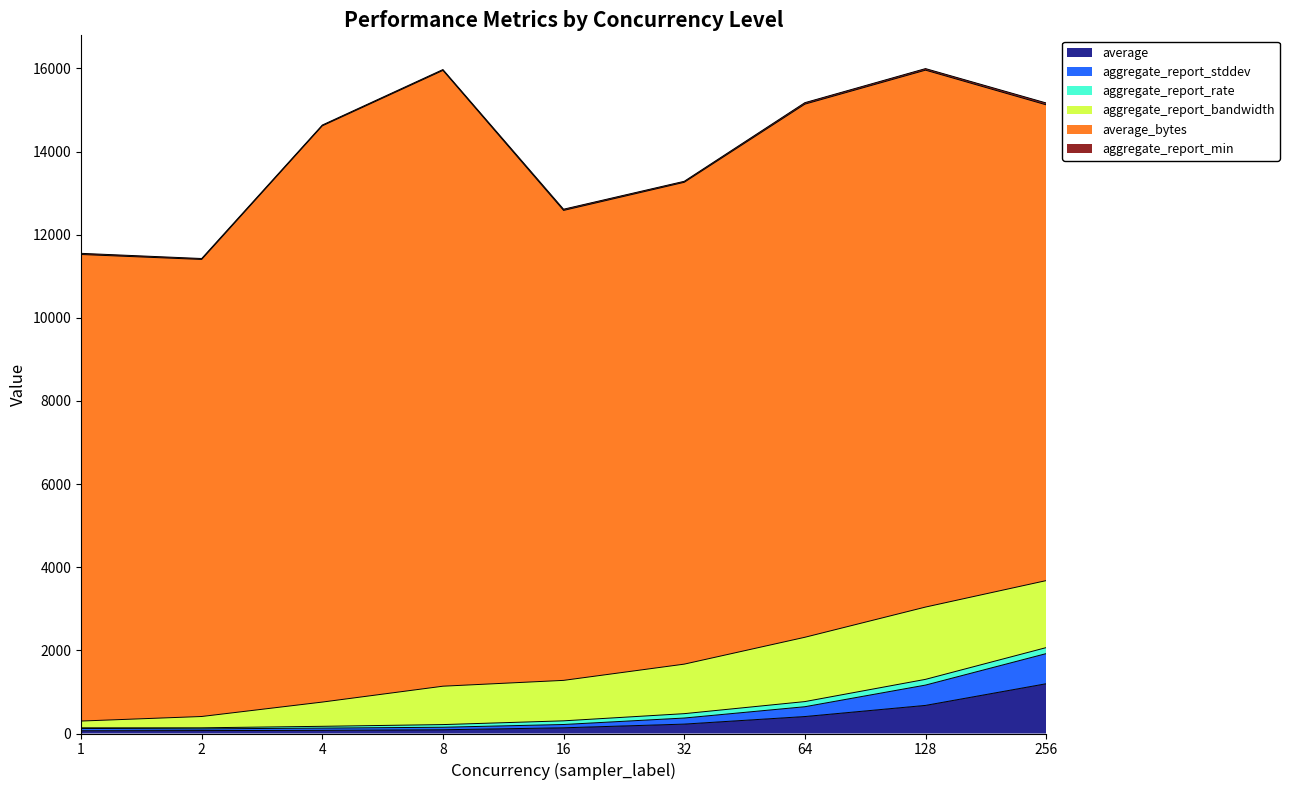

What is the total value across all series at 1?

11550.7